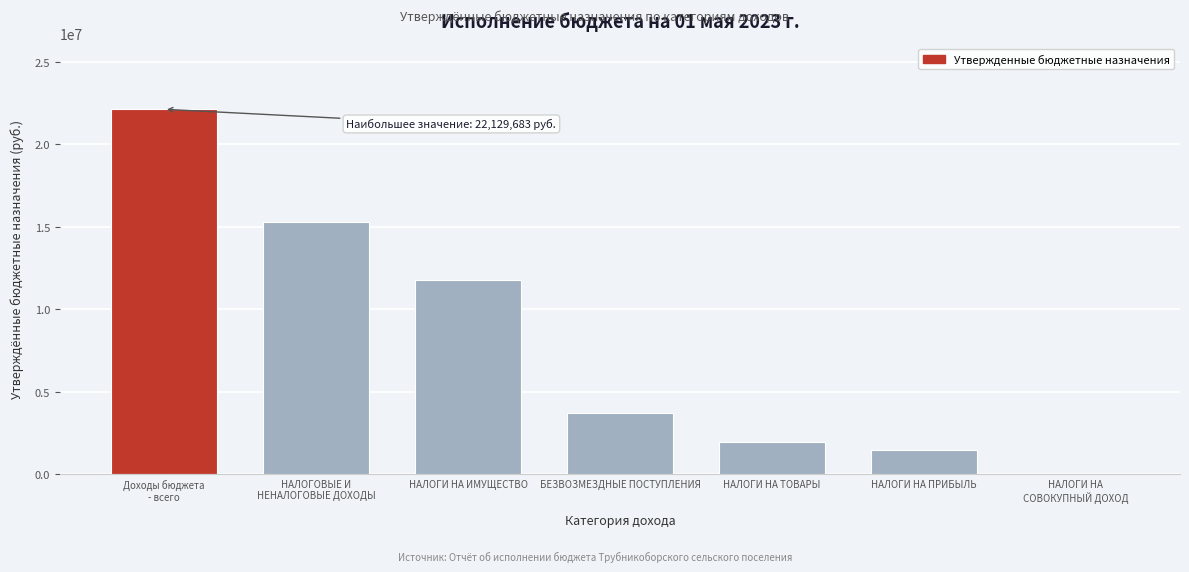

What is the sum of the values at НАЛОГИ НА ИМУЩЕСТВО and НАЛОГИ НА ПРИБЫЛЬ?

13287910.0